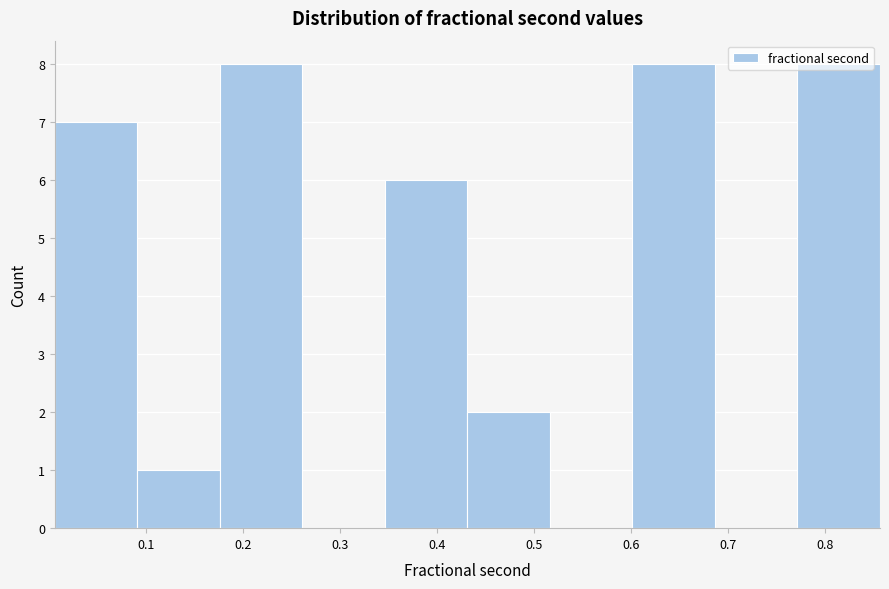

How tall is the bar that spans 0.77 to 0.86 on the x-axis? Neither the bar edges nor the heights are printed on the chart, so give them approximately, as read against the axes.

8